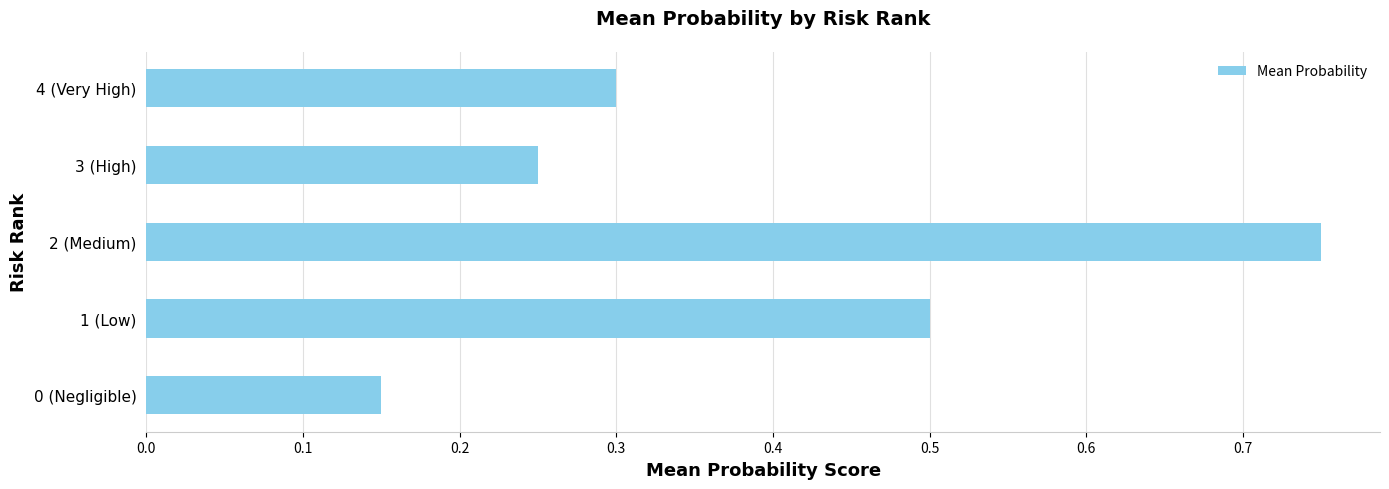

Are the bars grouped side by side (vs. stacked)?

No